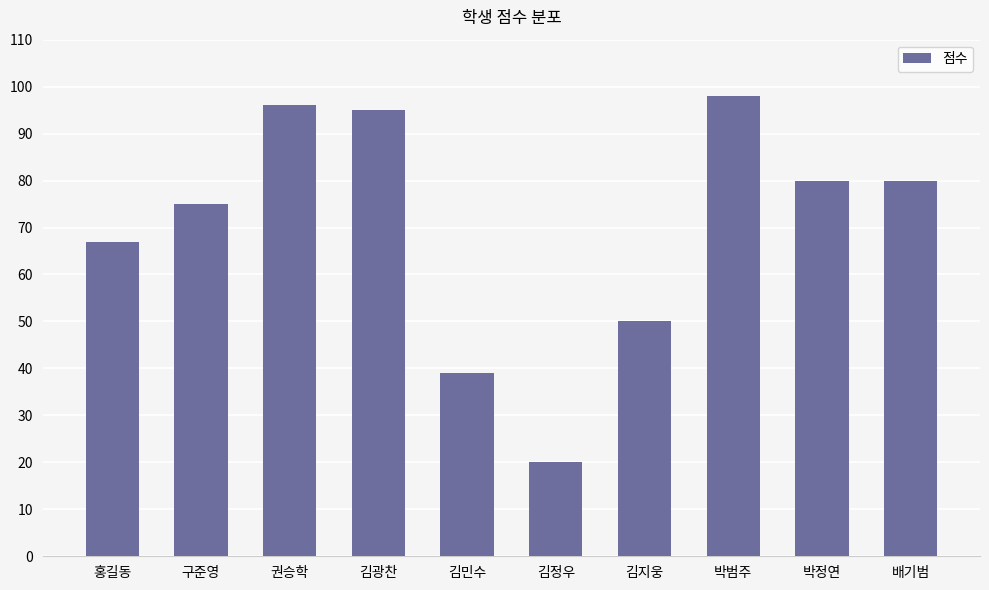

What is the sum of the values at 김민수 and 배기범?

119